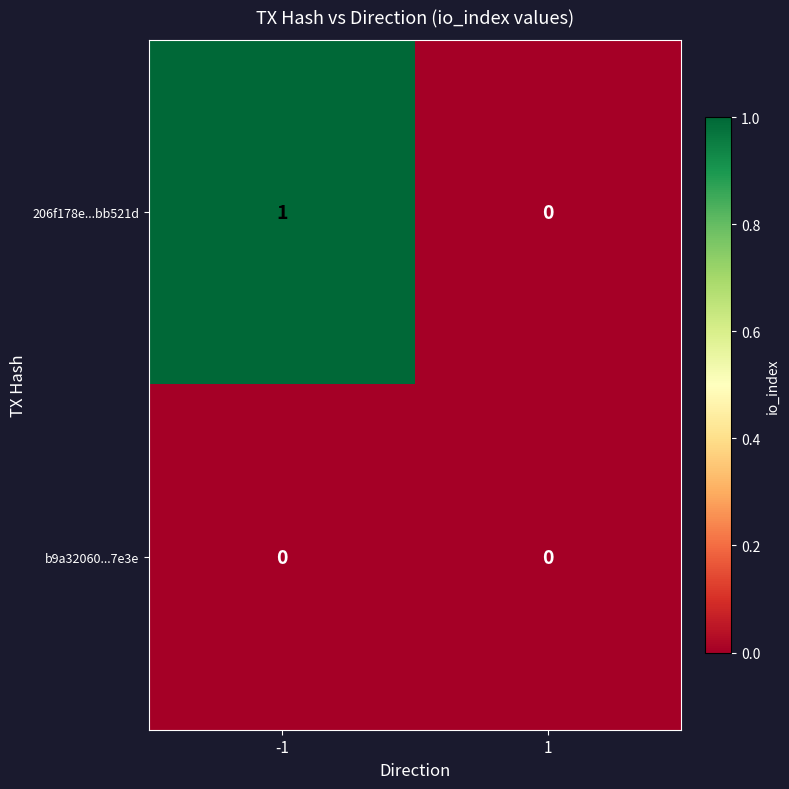

Which series has the widest spread of values?

206f178e...bb521d